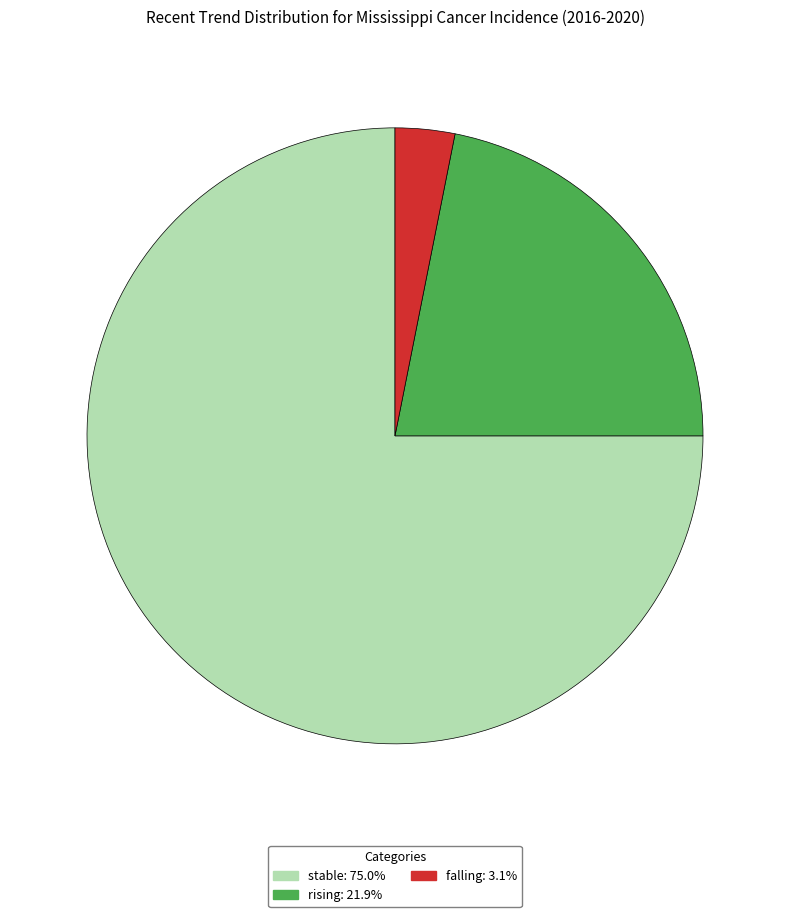

What is the ratio of the value at stable: 75.0% to the value at rising: 21.9%?

3.4